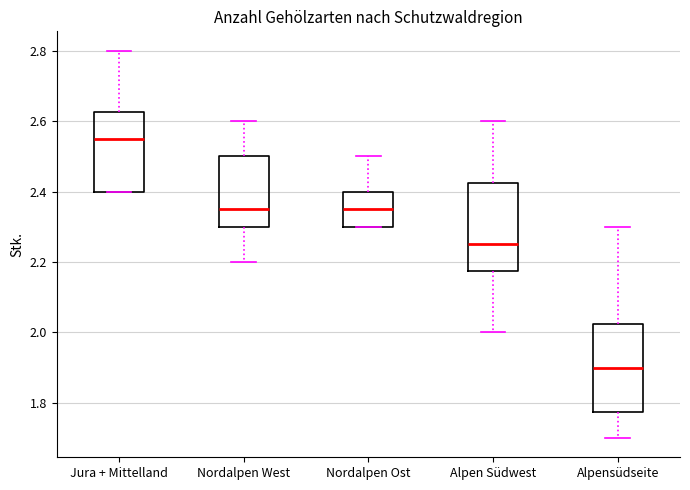

Reading left to right, transcribe this box plot: for each box, give where its median line is, the range the box spans, and where its two whiskers end, as read against the y-axis. The values are not printed on the chart, so give them approximately, as read against the axis.

Jura + Mittelland: median 2.56, box 2.40 to 2.62, whiskers 2.40 to 2.80
Nordalpen West: median 2.36, box 2.30 to 2.50, whiskers 2.20 to 2.60
Nordalpen Ost: median 2.36, box 2.30 to 2.40, whiskers 2.30 to 2.50
Alpen Südwest: median 2.26, box 2.18 to 2.42, whiskers 2.00 to 2.60
Alpensüdseite: median 1.90, box 1.78 to 2.02, whiskers 1.70 to 2.30